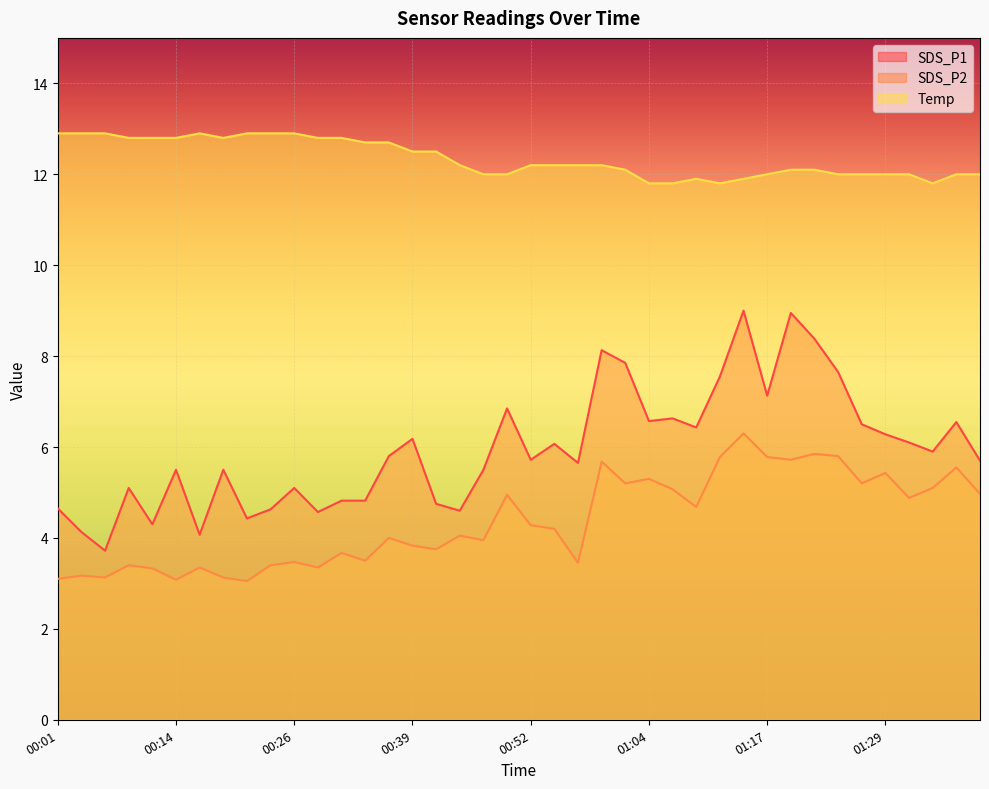

At which label does Temp reach its minimum?

01:04